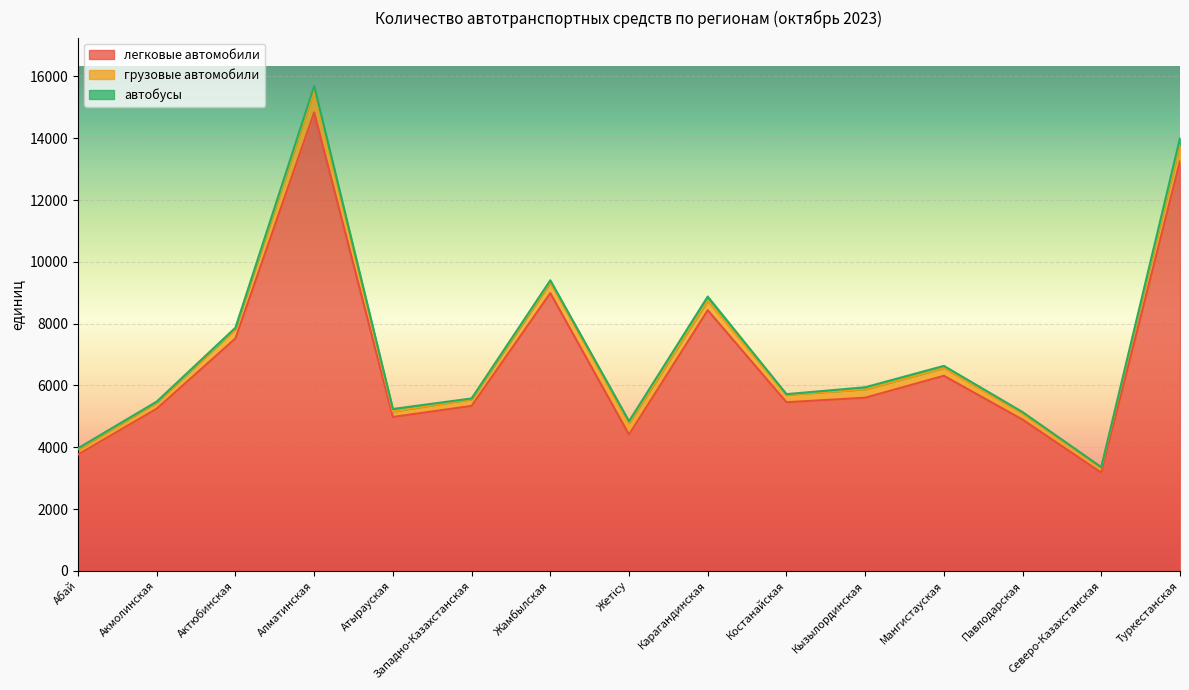

Which series has the largest total across all categories?

легковые автомобили